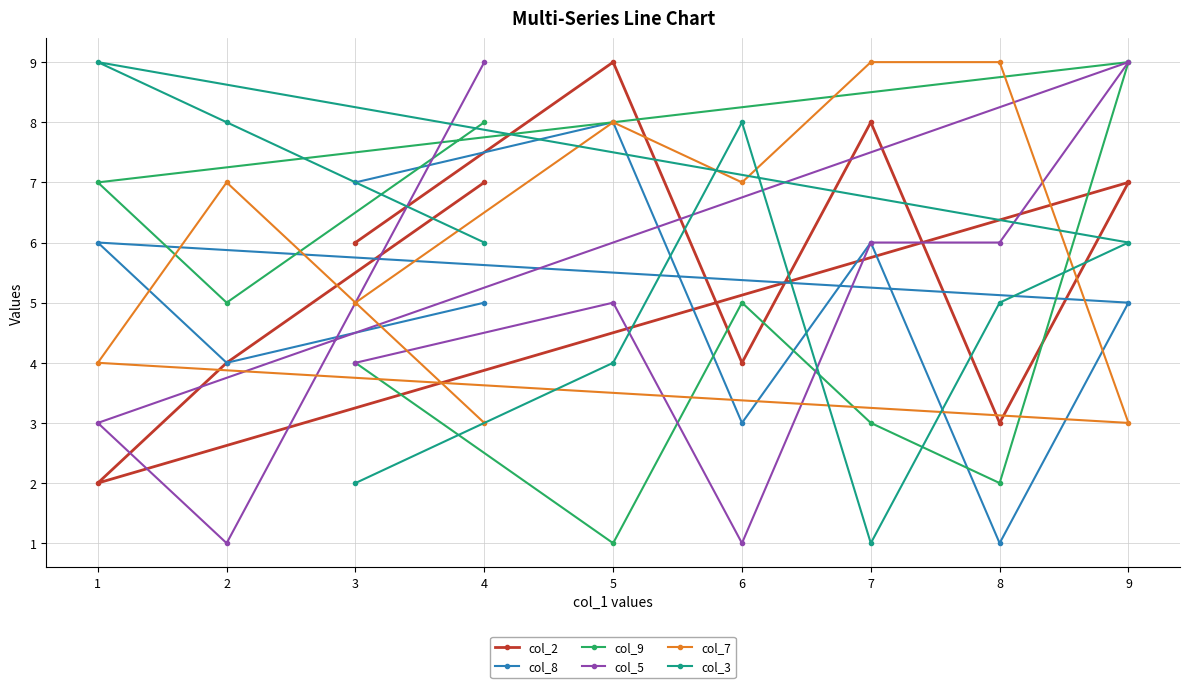

What are all the series names shown in the legend?

col_2, col_8, col_9, col_5, col_7, col_3